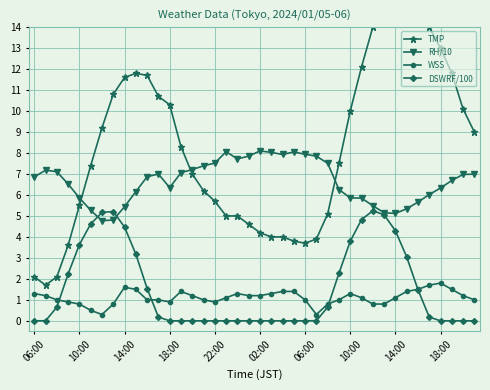

What is the total value across all series at 06:00?

10.3